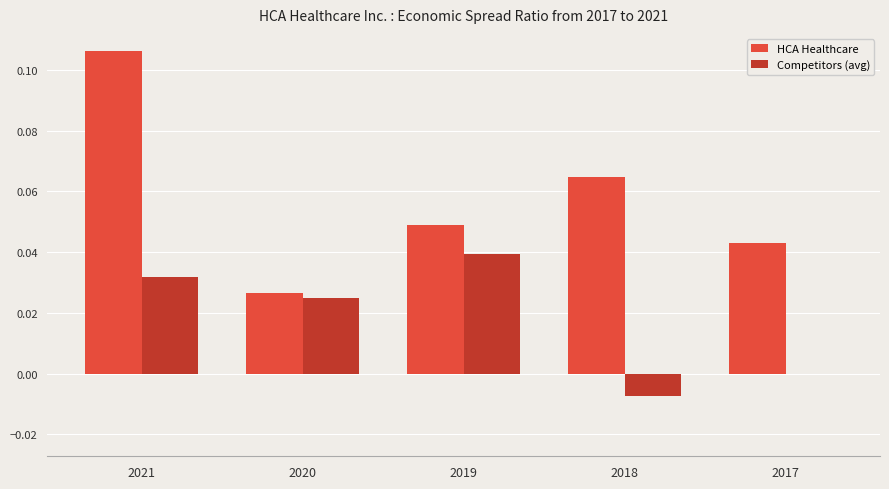

Which series has the largest total across all categories?

HCA Healthcare